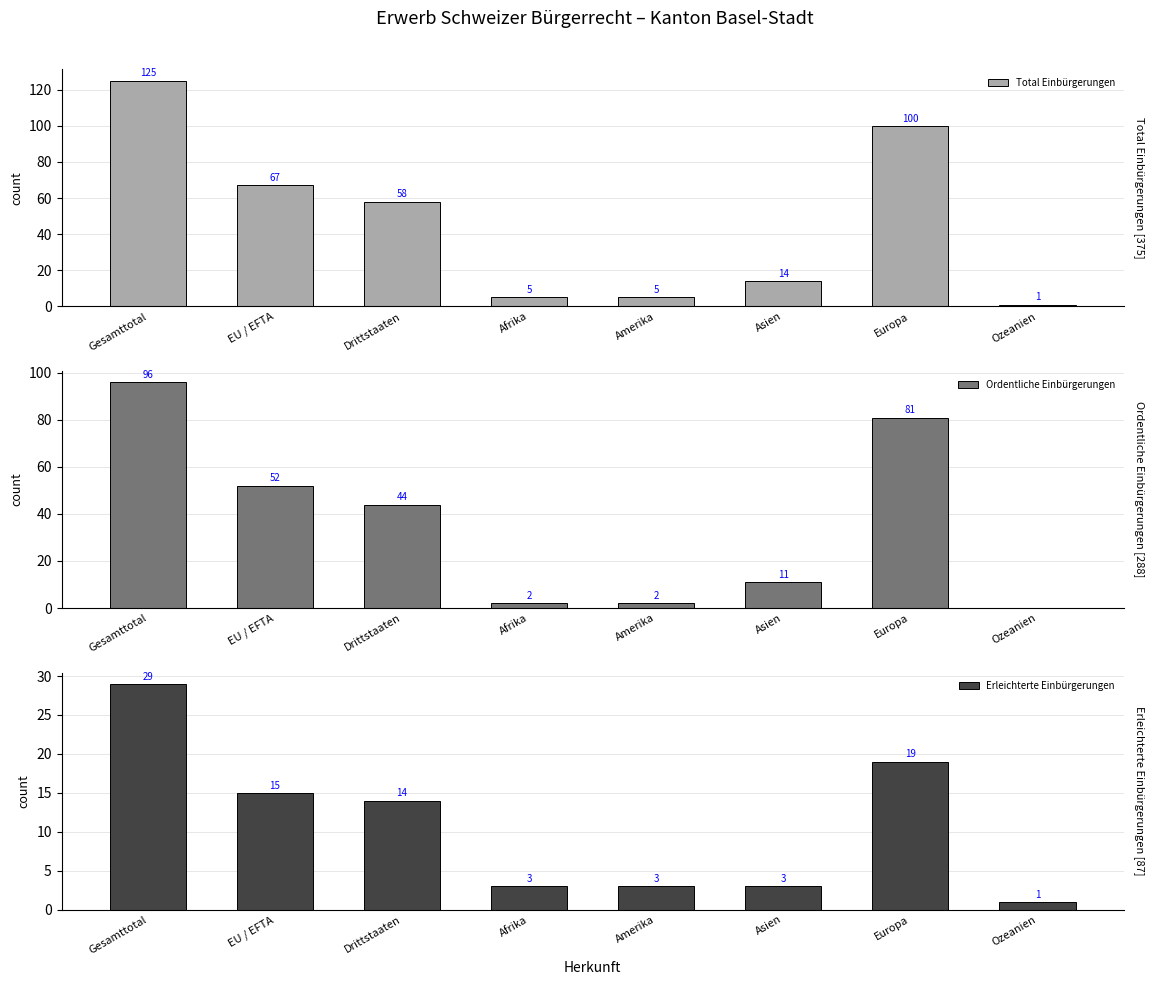

How many values in the Ordentliche Einbürgerungen series are below 44?

4